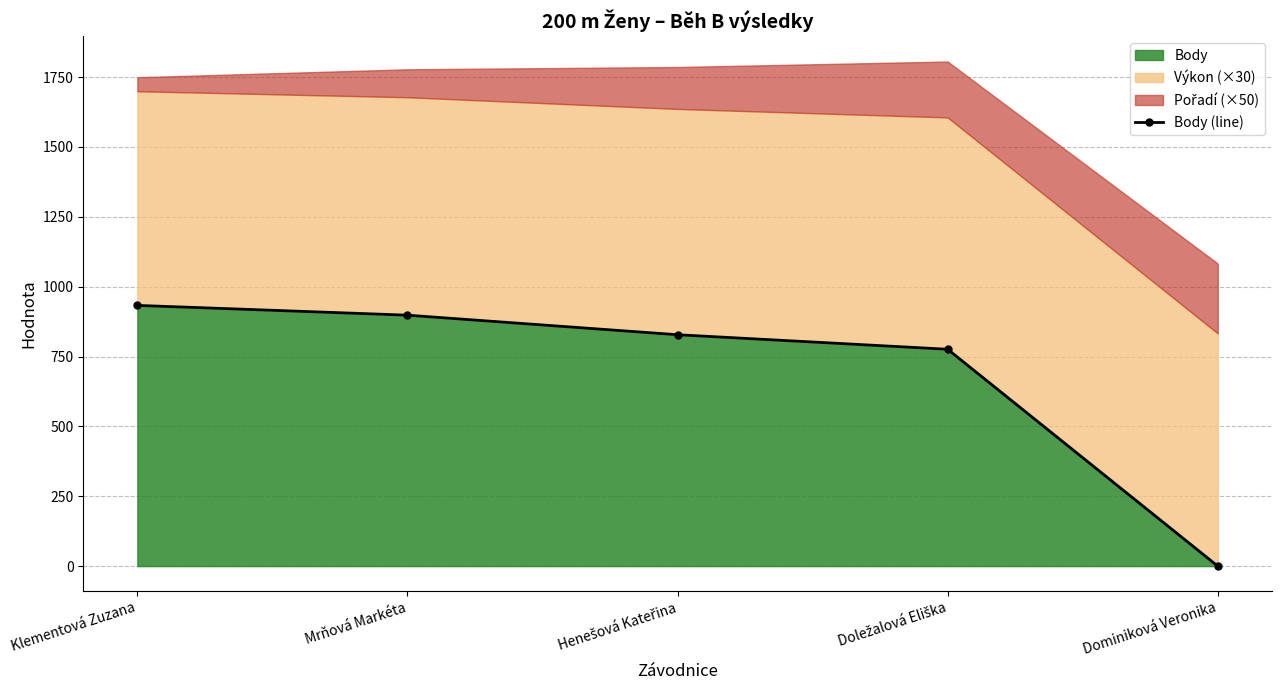

List the labels in order of value, smallest first.

Dominiková Veronika, Doležalová Eliška, Henešová Kateřina, Mrňová Markéta, Klementová Zuzana